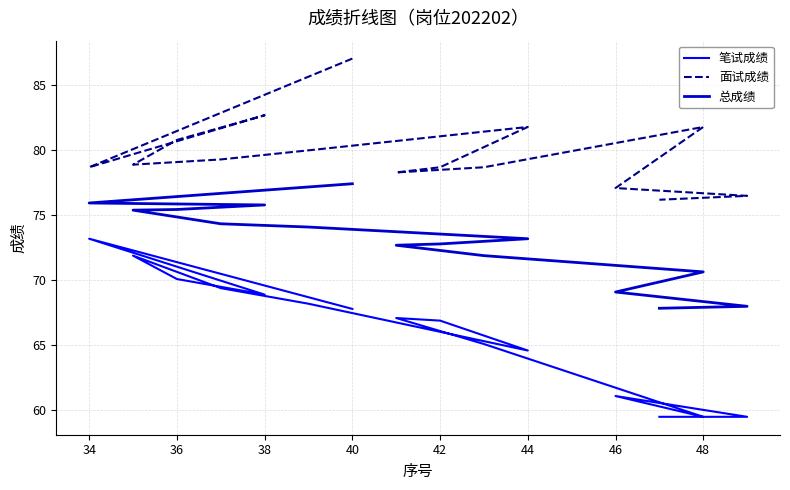

What are all the series names shown in the legend?

笔试成绩, 面试成绩, 总成绩